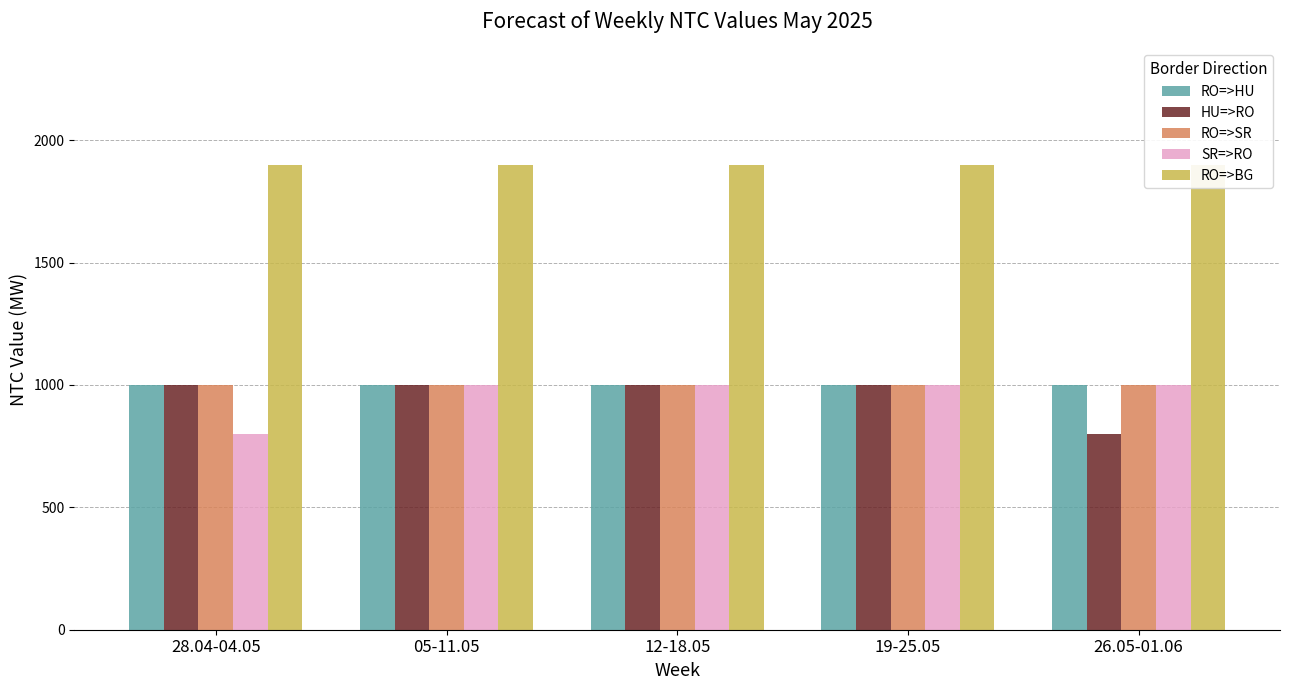

The RO=>HU series shows 275 at 19-25.05. True or false?

False